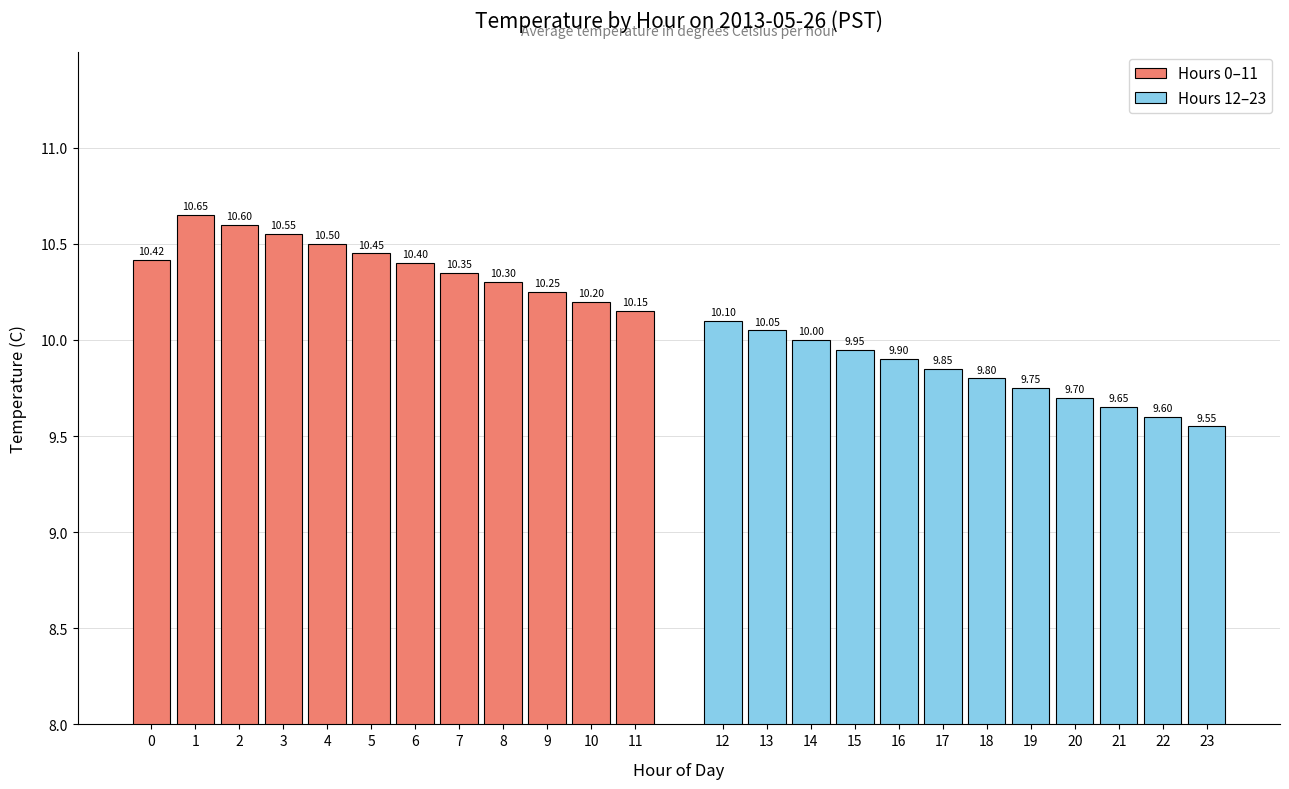

What are all the series names shown in the legend?

Hours 0–11, Hours 12–23